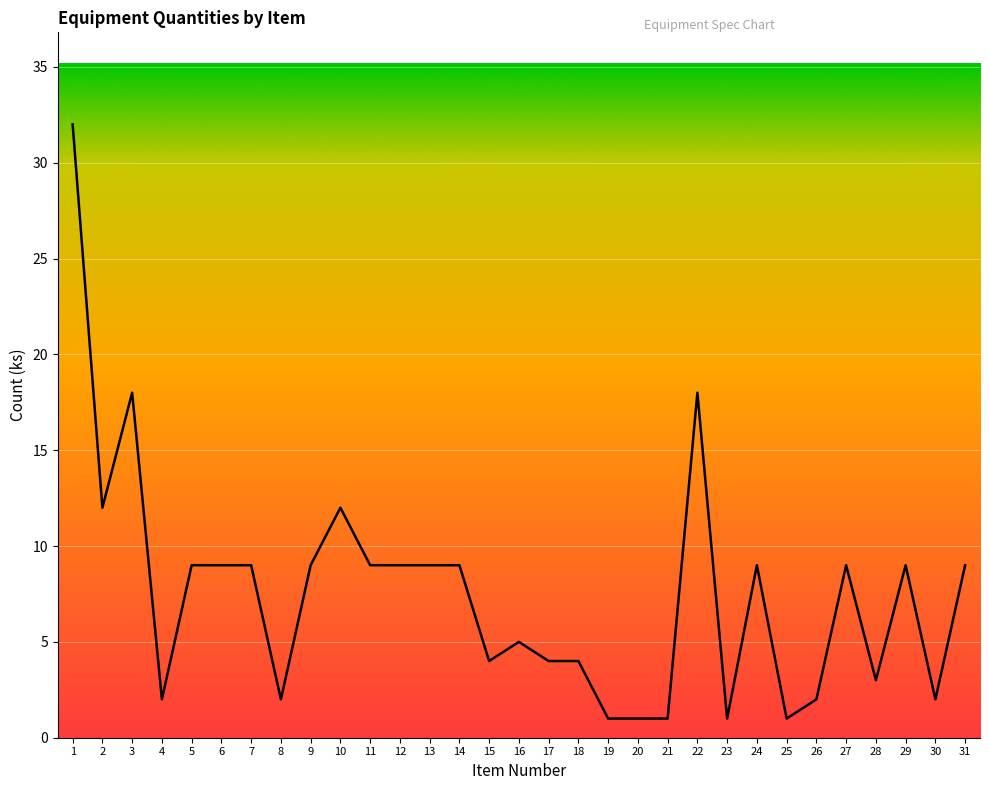

What is the change in value from 17 to 22?

+14